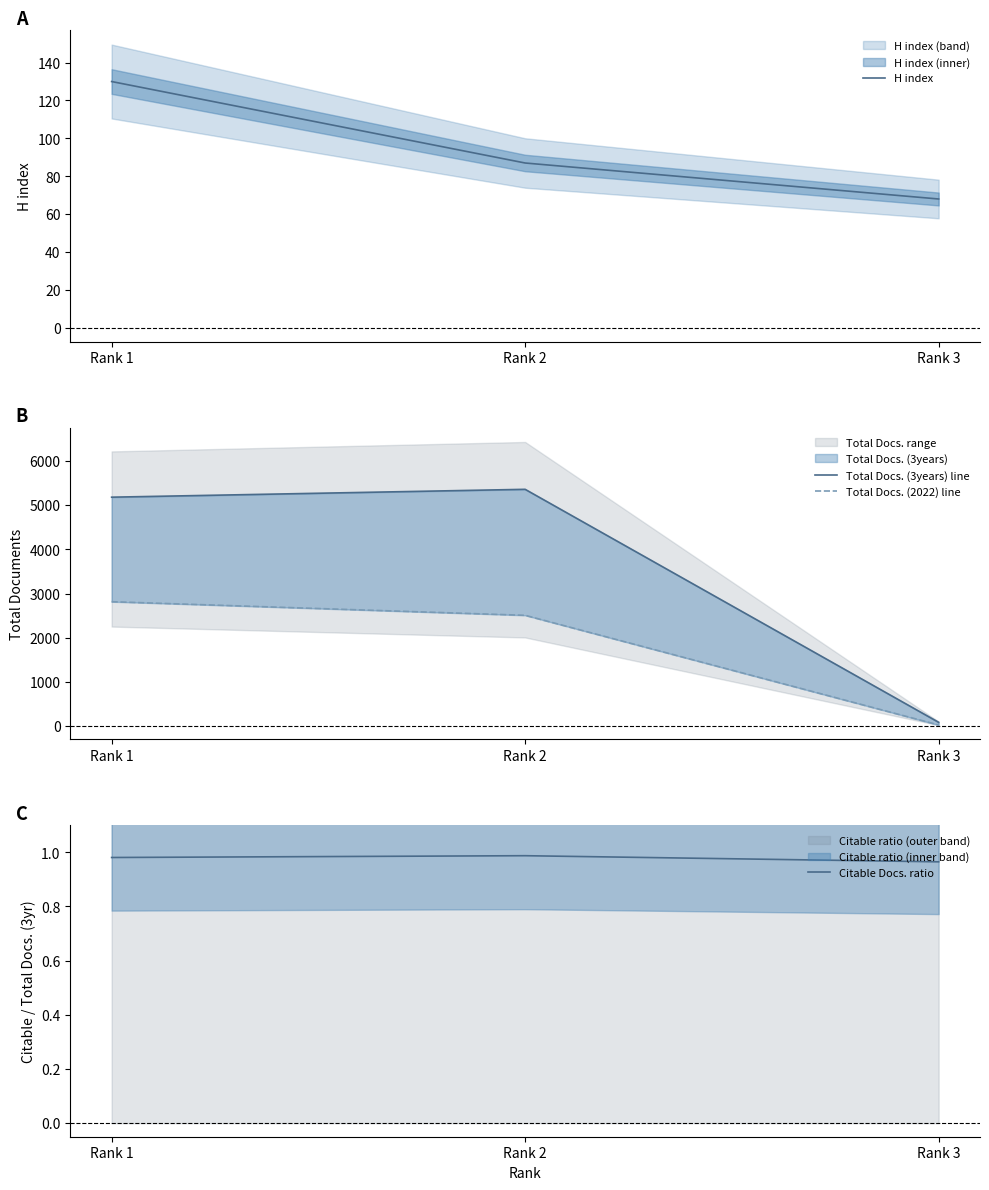

Is the value of Total Docs. (2022) line at Rank 2 greater than the value of Total Docs. (3years) line at Rank 3?

Yes